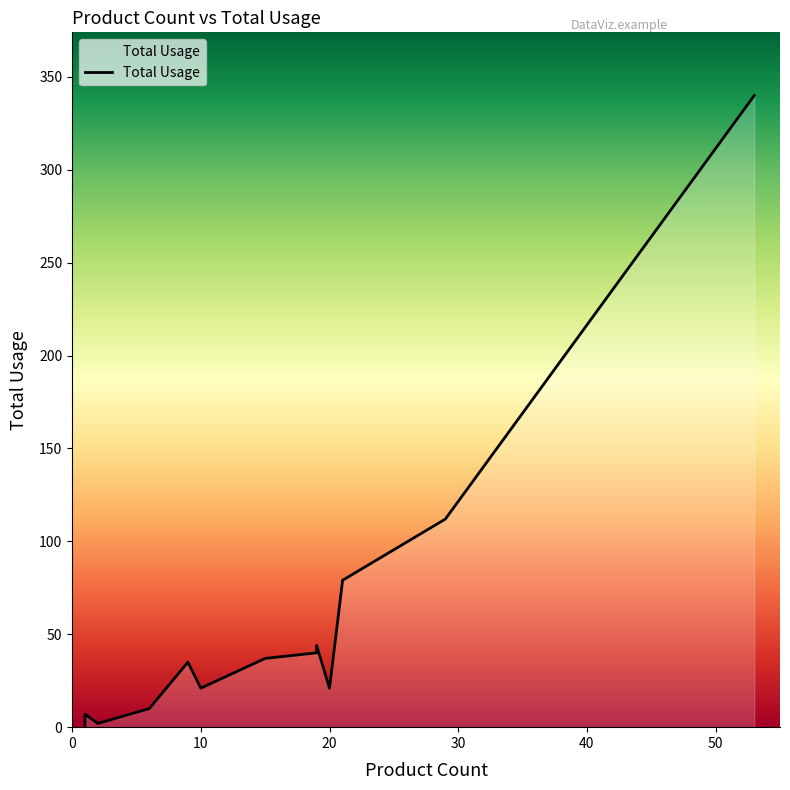

How many lines are shown in the chart?

1